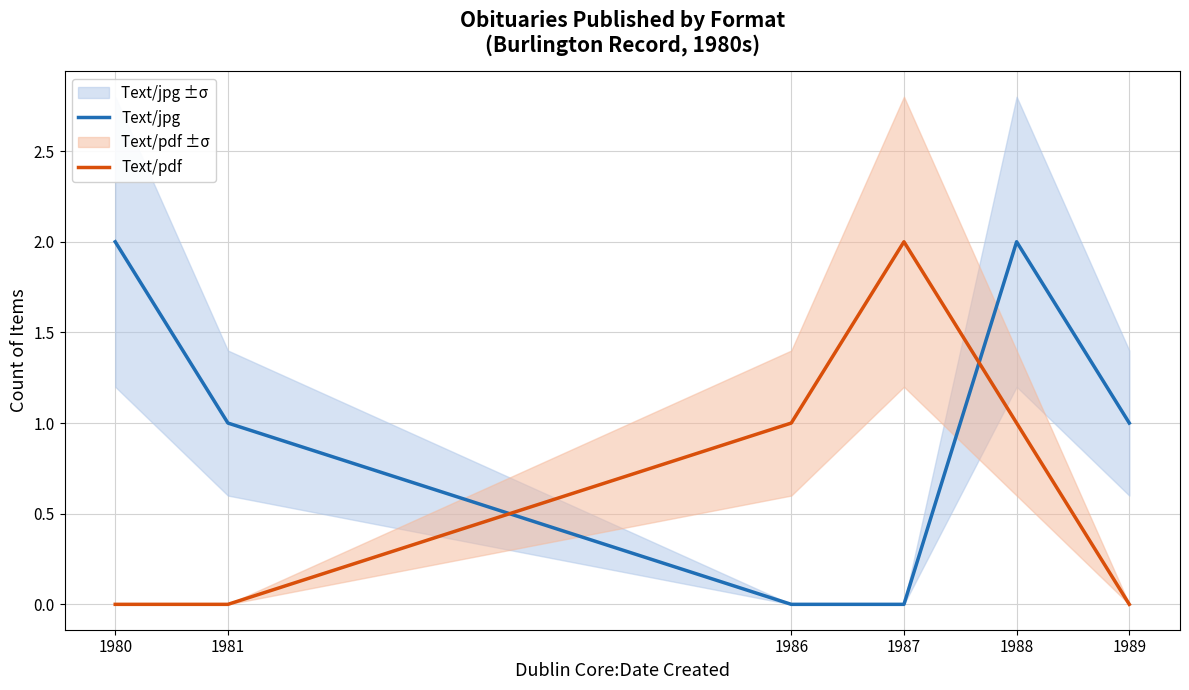

Which series has the largest range (max minus min)?

Text/jpg